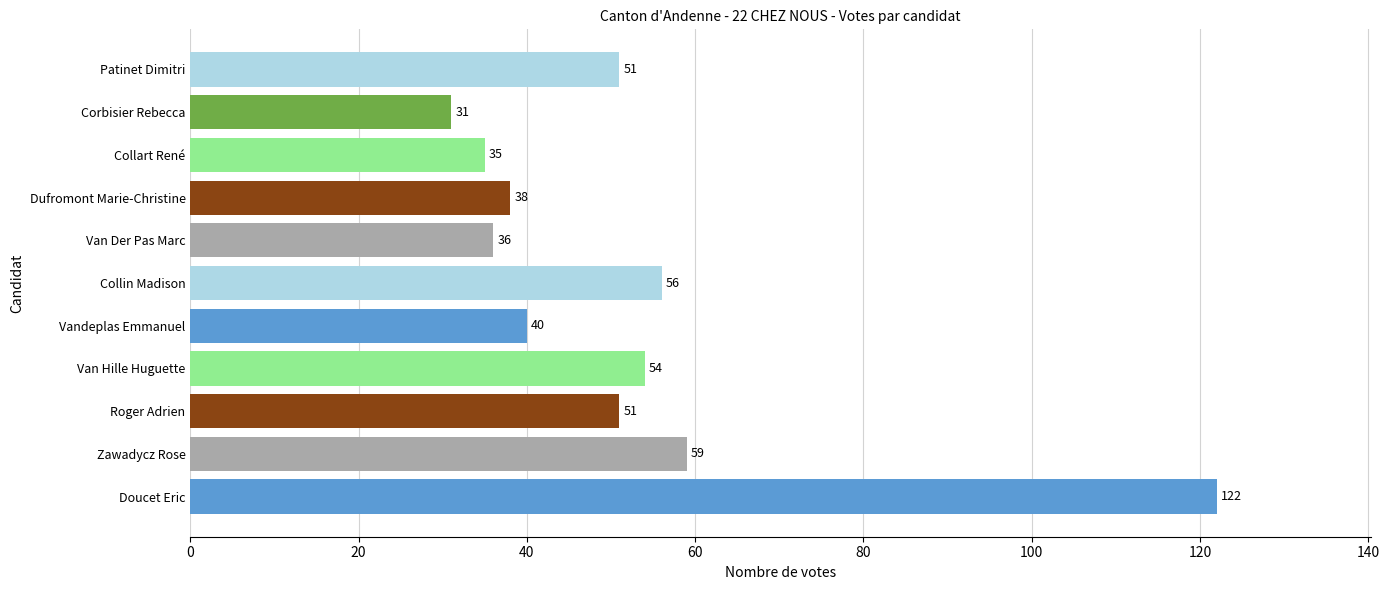

Reading bottom to top, what are all the values shown in this chart?

Doucet Eric=122	Zawadycz Rose=59	Roger Adrien=51	Van Hille Huguette=54	Vandeplas Emmanuel=40	Collin Madison=56	Van Der Pas Marc=36	Dufromont Marie-Christine=38	Collart René=35	Corbisier Rebecca=31	Patinet Dimitri=51